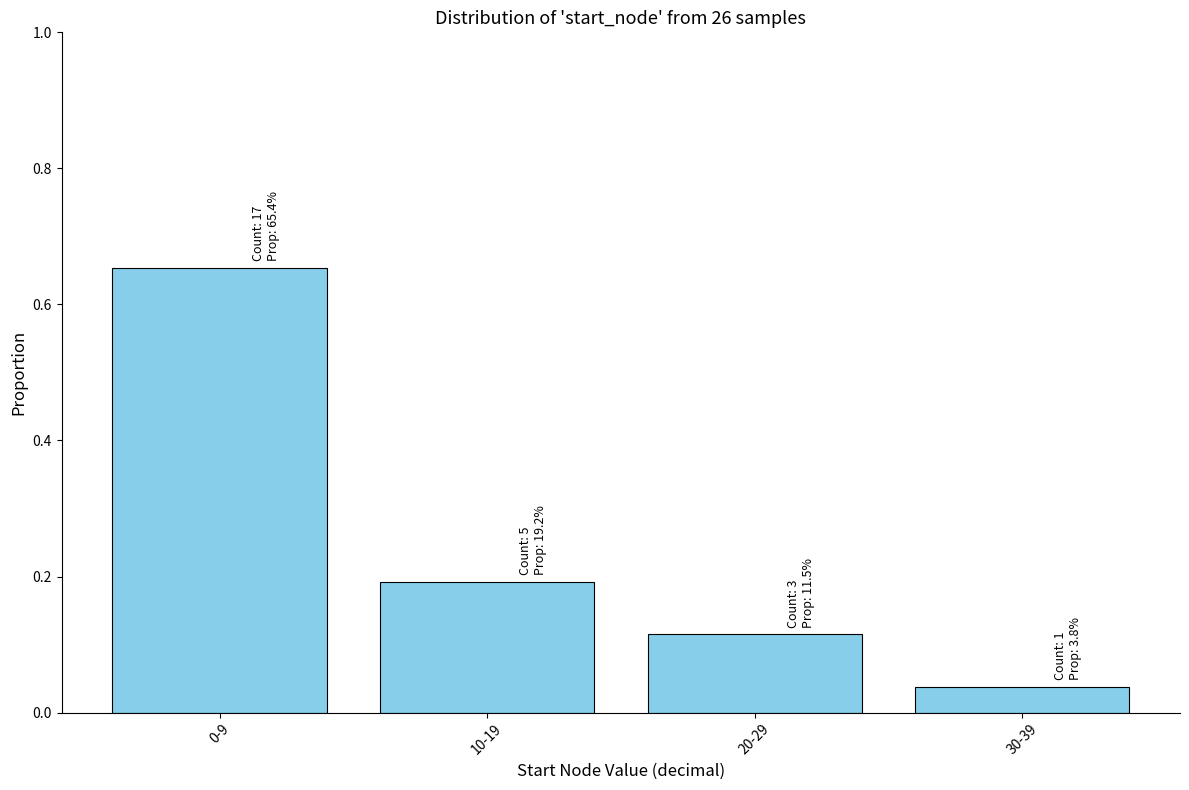

Is it true that the value at 10-19 is 0.2?

True